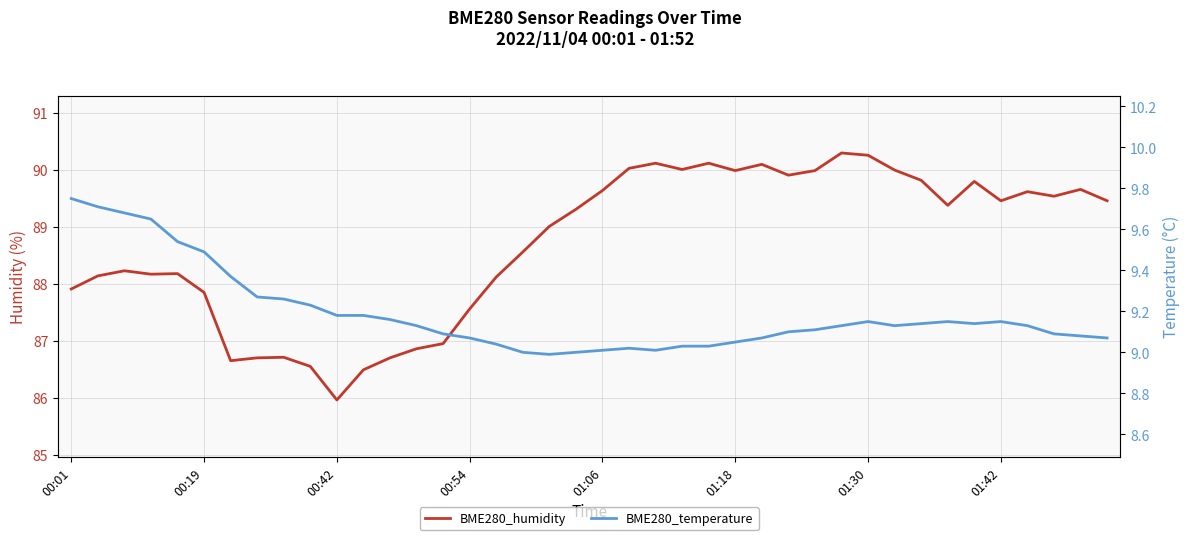

How many values in the BME280_temperature series exceed 9?

37